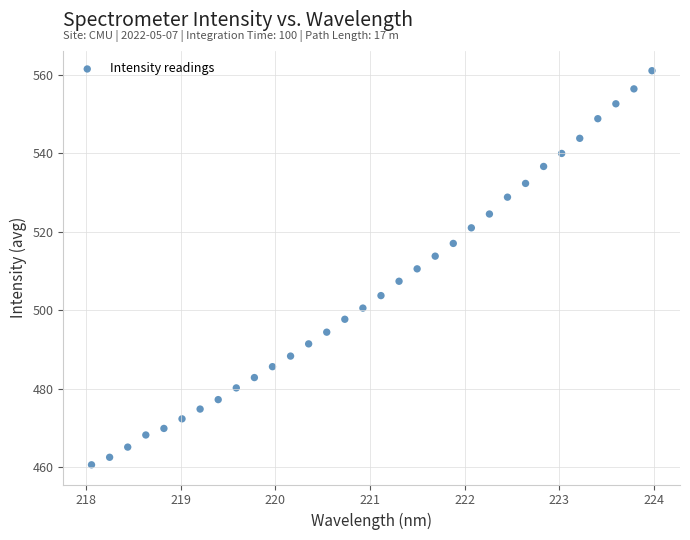

What is the range of X values (max minus min)?

5.9